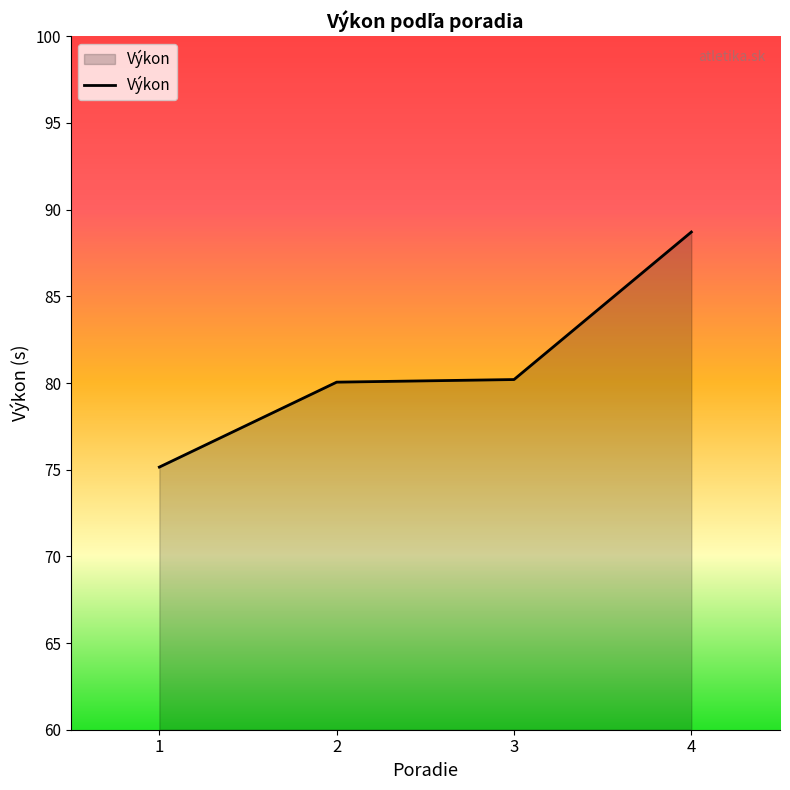

What is the sum of all values?

324.1